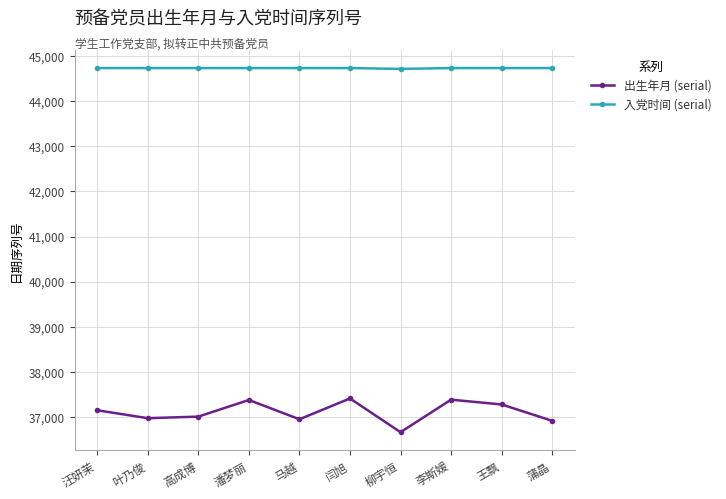

What is the spread (max minus min) of values at 汪妍茉?

7577